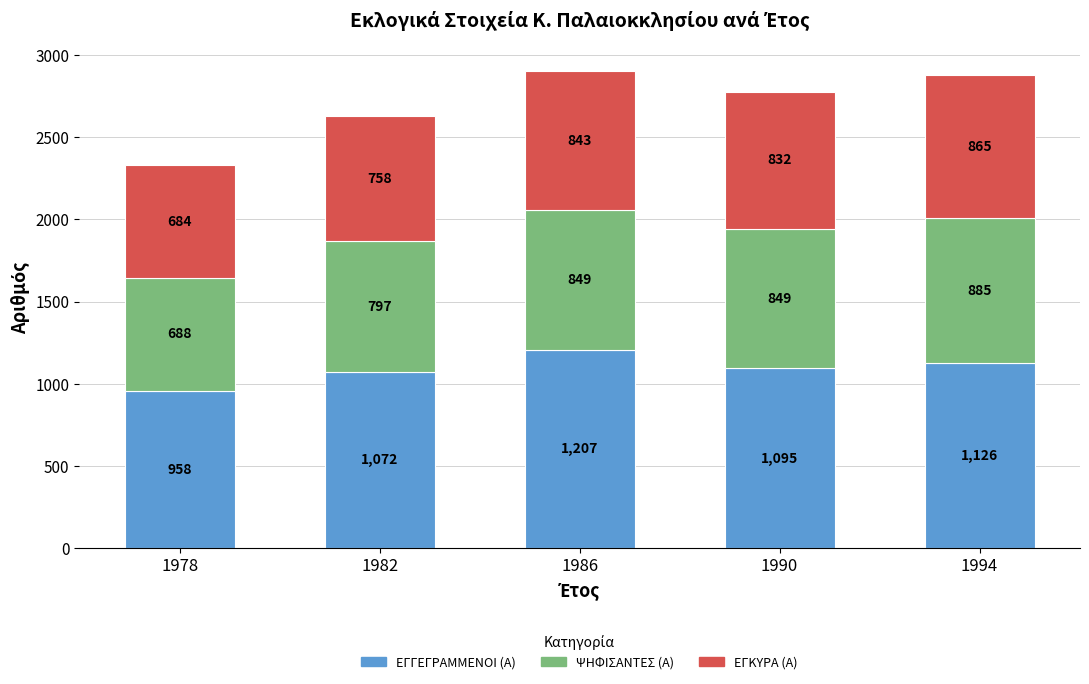

Rank the categories by ΕΓΓΕΓΡΑΜΜΕΝΟΙ (Α) value from highest to lowest.

1986, 1994, 1990, 1982, 1978